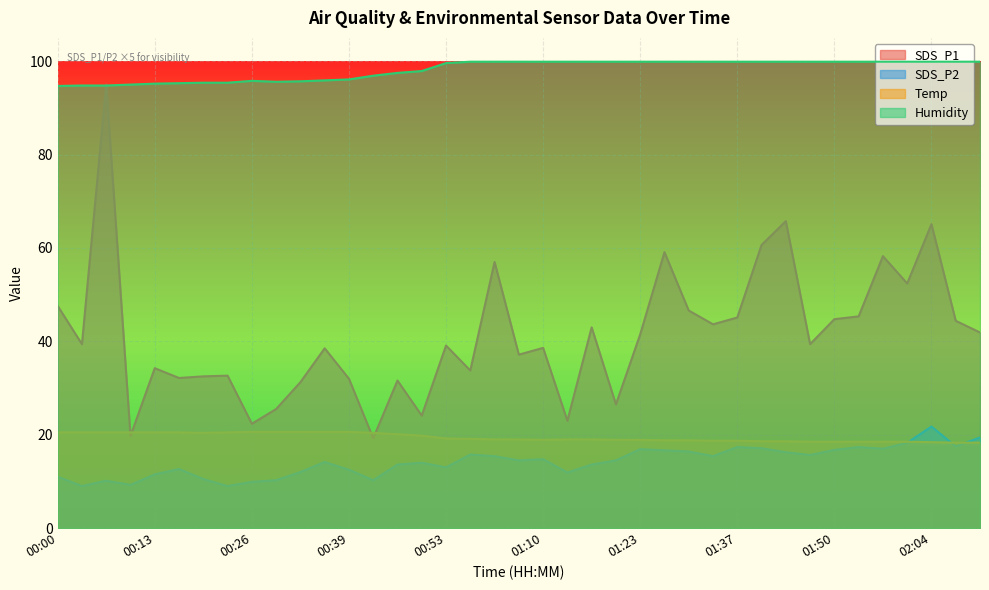

Reading right to left, list all the values displayed in this chart.

SDS_P1: 02:14=41.9	02:07=44.4	02:04=65.1	02:00=52.4	01:57=58.2	01:54=45.4	01:50=44.8	01:47=39.4	01:44=65.8	01:41=60.7	01:37=45.1	01:34=43.7	01:30=46.6	01:27=59.1	01:23=41.5	01:20=26.5	01:17=43.0	01:13=23.0	01:10=38.6	01:07=37.1	01:03=57.0	01:00=33.8	00:53=39.1	00:50=24.1	00:46=31.6	00:43=19.2	00:39=32.0	00:36=38.5	00:33=31.2	00:30=25.5	00:26=22.3	00:23=32.6	00:20=32.5	00:17=32.1	00:13=34.2	00:10=19.8	00:07=95.1	00:04=39.4	00:00=47.6
SDS_P2: 02:14=19.4	02:07=17.5	02:04=21.8	02:00=18.2	01:57=17.0	01:54=17.4	01:50=16.8	01:47=15.6	01:44=16.2	01:41=17.1	01:37=17.4	01:34=15.4	01:30=16.4	01:27=16.6	01:23=16.9	01:20=14.5	01:17=13.6	01:13=11.9	01:10=14.8	01:07=14.5	01:03=15.4	01:00=15.8	00:53=13.0	00:50=14.0	00:46=13.6	00:43=10.2	00:39=12.5	00:36=14.2	00:33=12.0	00:30=10.2	00:26=9.9	00:23=9.0	00:20=10.5	00:17=12.6	00:13=11.5	00:10=9.2	00:07=10.1	00:04=9.0	00:00=11.0
Temp: 02:14=18.3	02:07=18.3	02:04=18.4	02:00=18.5	01:57=18.5	01:54=18.5	01:50=18.5	01:47=18.5	01:44=18.6	01:41=18.6	01:37=18.7	01:34=18.7	01:30=18.8	01:27=18.8	01:23=18.9	01:20=18.9	01:17=19.0	01:13=19.0	01:10=18.9	01:07=19.0	01:03=19.0	01:00=19.1	00:53=19.2	00:50=19.8	00:46=20.1	00:43=20.4	00:39=20.6	00:36=20.6	00:33=20.6	00:30=20.6	00:26=20.6	00:23=20.5	00:20=20.4	00:17=20.5	00:13=20.5	00:10=20.5	00:07=20.5	00:04=20.5	00:00=20.5
Humidity: 02:14=99.9	02:07=99.9	02:04=99.9	02:00=99.9	01:57=99.9	01:54=99.9	01:50=99.9	01:47=99.9	01:44=99.9	01:41=99.9	01:37=99.9	01:34=99.9	01:30=99.9	01:27=99.9	01:23=99.9	01:20=99.9	01:17=99.9	01:13=99.9	01:10=99.9	01:07=99.9	01:03=99.9	01:00=99.9	00:53=99.6	00:50=97.9	00:46=97.5	00:43=96.9	00:39=96.1	00:36=95.9	00:33=95.7	00:30=95.6	00:26=95.8	00:23=95.4	00:20=95.4	00:17=95.3	00:13=95.2	00:10=95.0	00:07=94.8	00:04=94.8	00:00=94.7